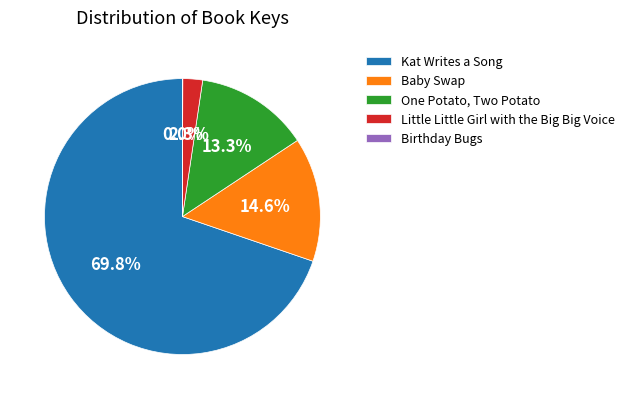

Do Kat Writes a Song and One Potato, Two Potato together represent more than half of the pie?

Yes